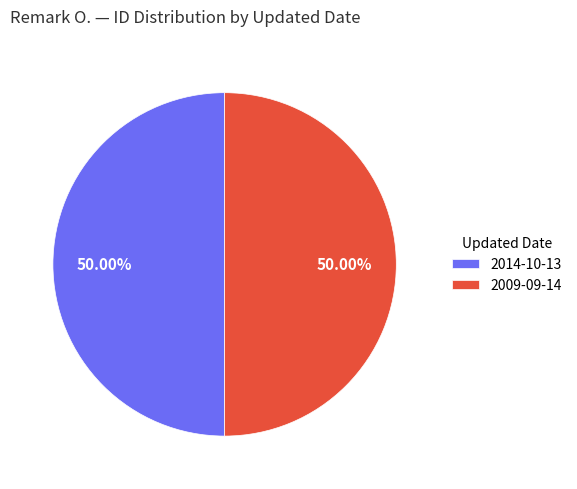

What percentage is the 2009-09-14 slice, to the nearest percent?

50%